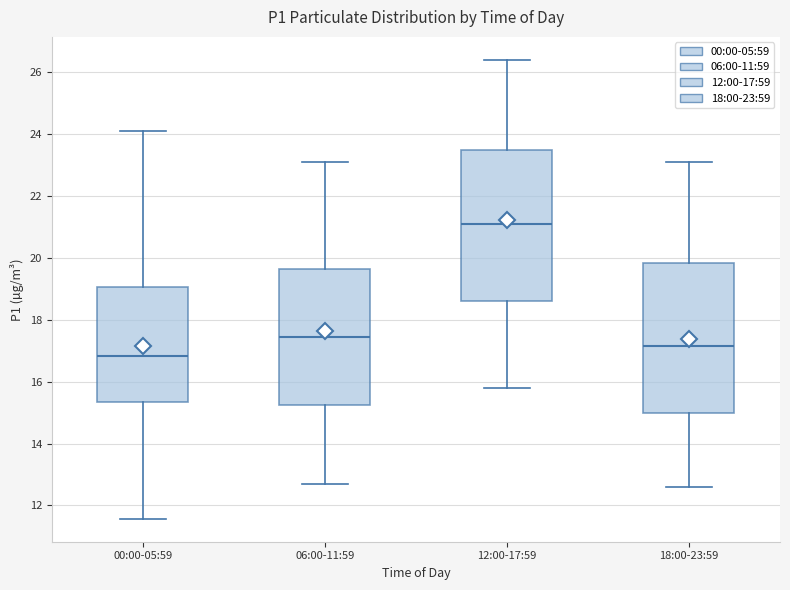

Which box's median line is the lowest?

00:00-05:59